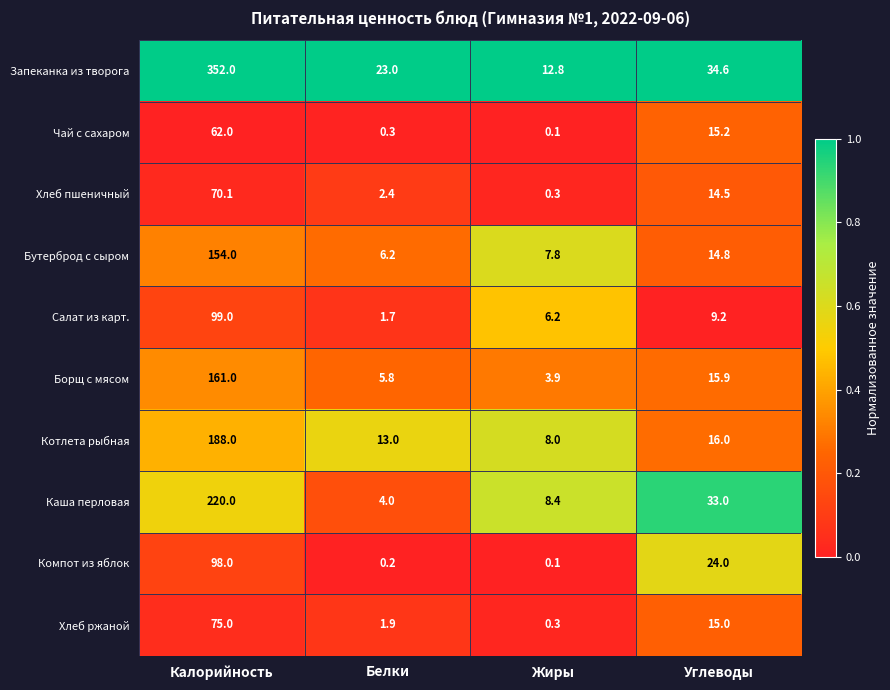

What is the difference between the highest and lowest values at Углеводы?

25.4